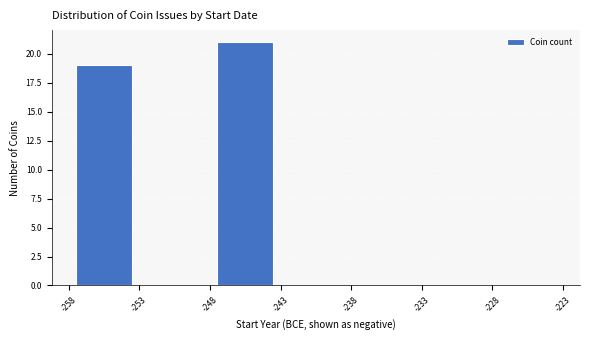

Reading left to right, list every bar in this chart as the range it spans on the x-axis followed by its height. The values are not printed on the chart, so give them approximately, as read against the axis.

-258 to -253: 19
-253 to -248: 0
-248 to -243: 21
-243 to -238: 0
-238 to -233: 0
-233 to -228: 0
-228 to -223: 0